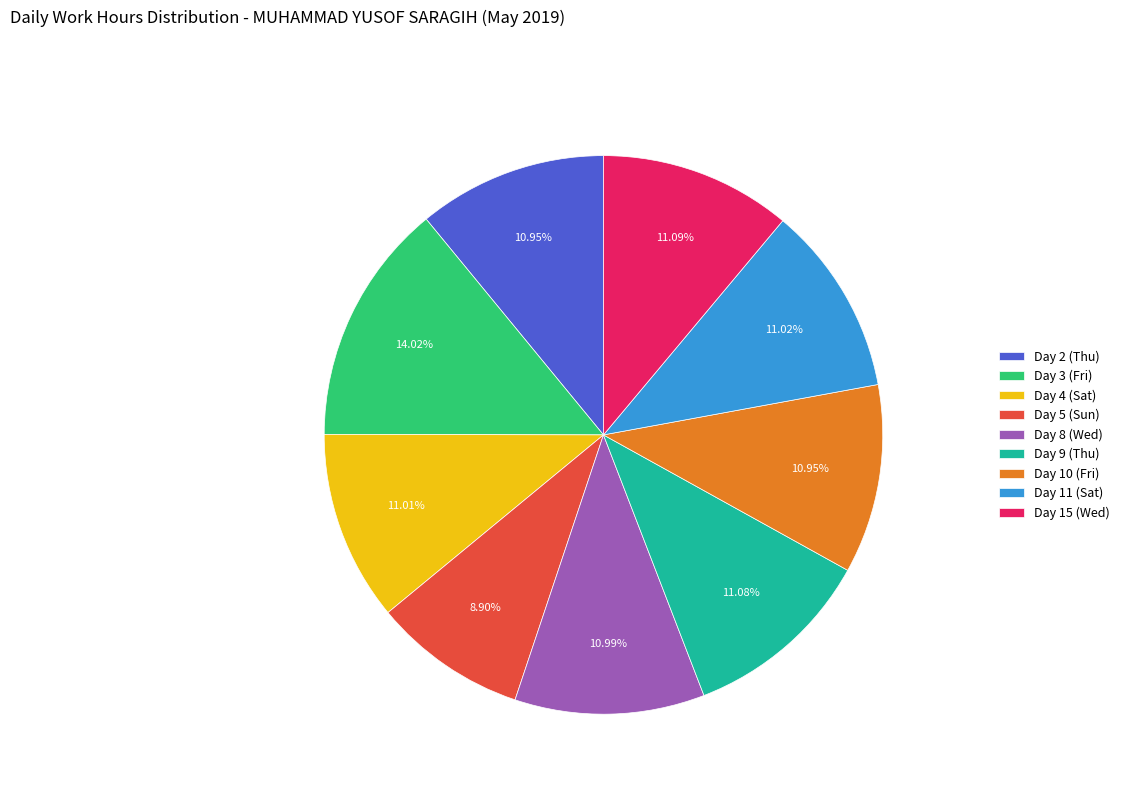

To the nearest percent, what is the combined percentage of Day 9 (Thu) and Day 2 (Thu)?

22%